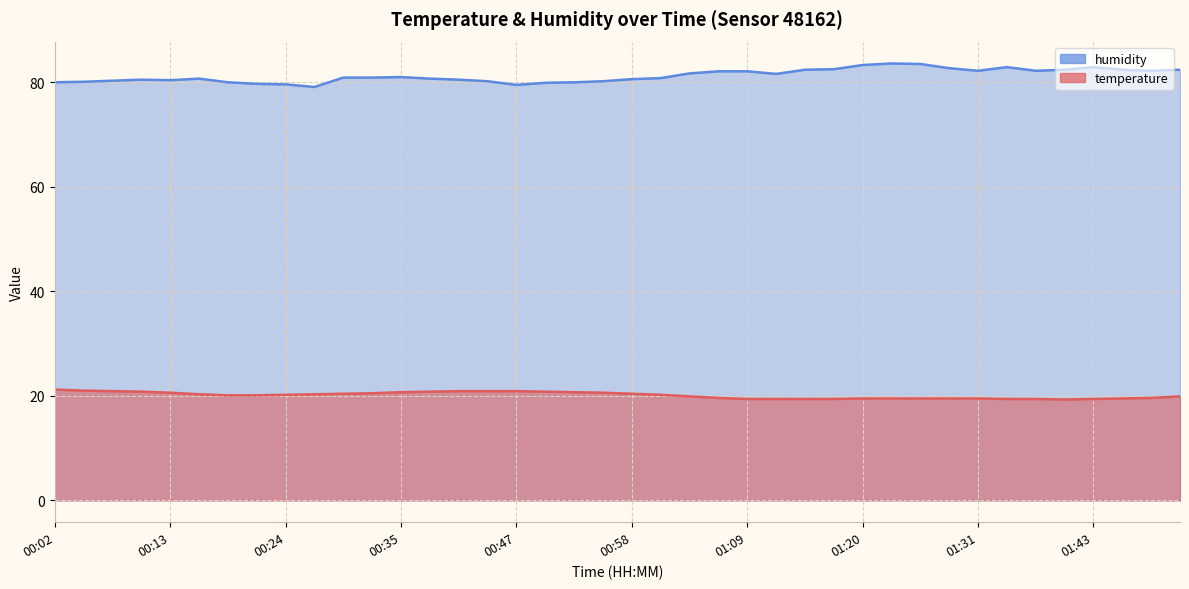

What is the difference between the maximum and minimum values in the humidity series?

4.5